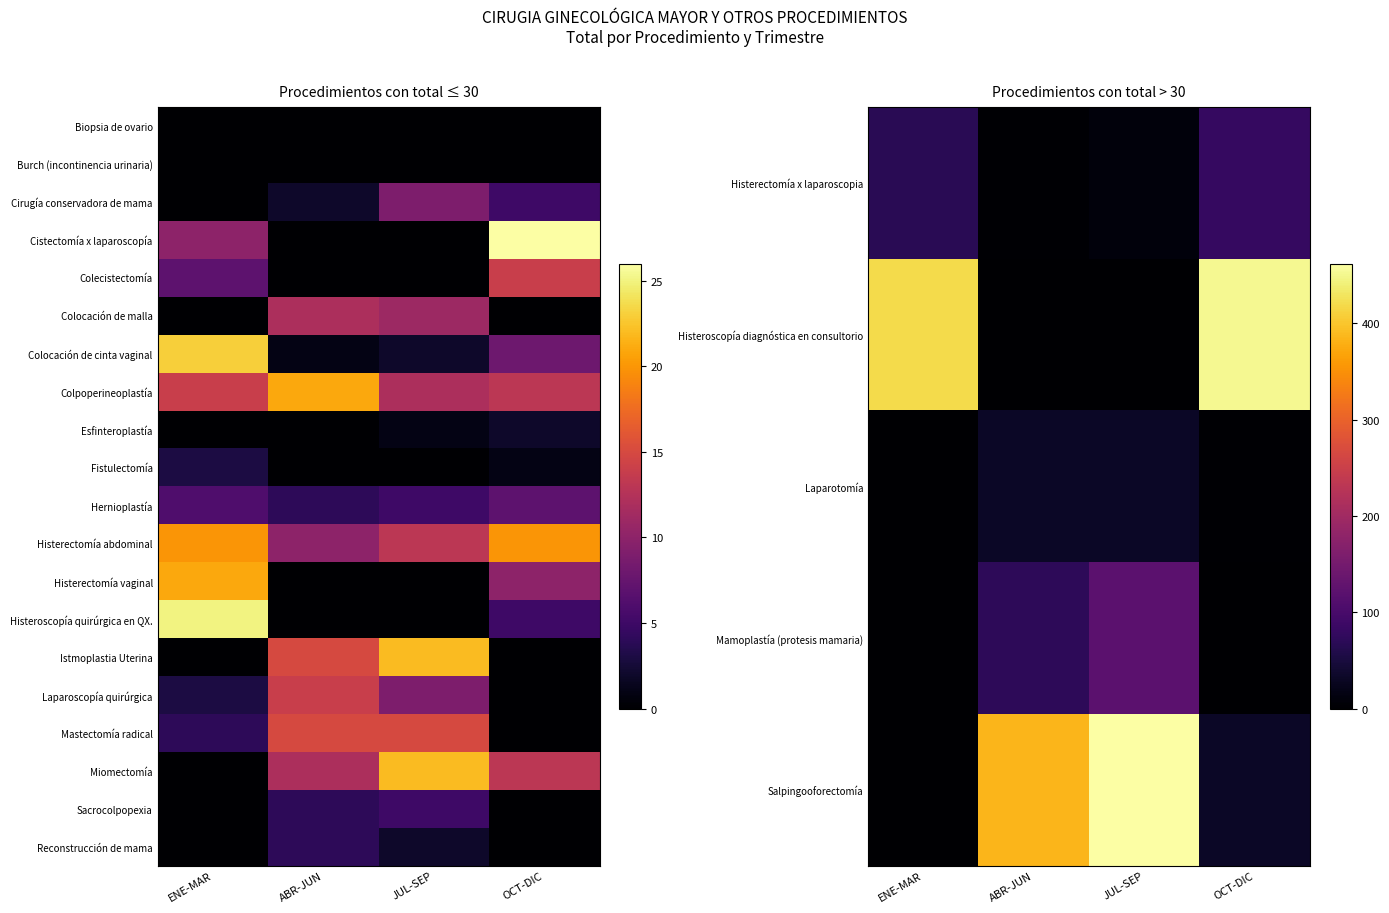

Between JUL-SEP and ENE-MAR, which is larger?

ENE-MAR